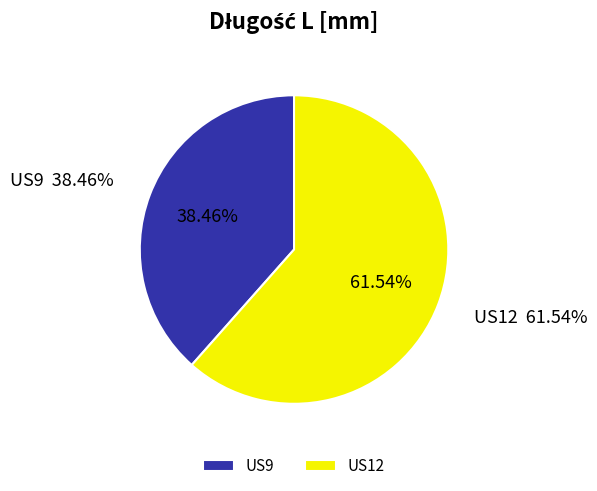

What percentage do US12 and US9 together represent?

100.0%